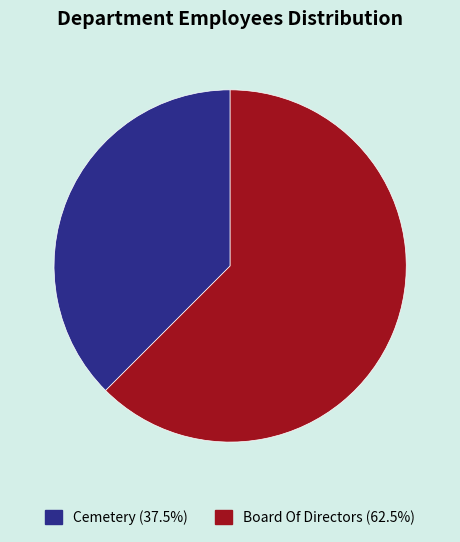

Do Board Of Directors and Cemetery together represent more than half of the pie?

Yes